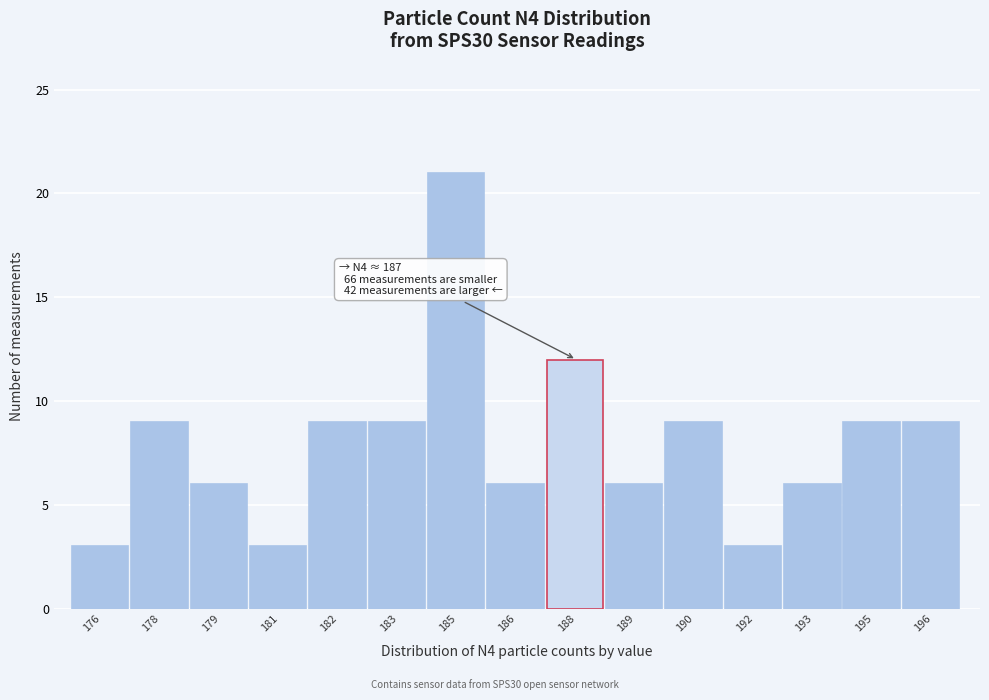

Reading left to right, list all the values displayed in this chart.

3	9	6	3	9	9	21	6	12	6	9	3	6	9	9